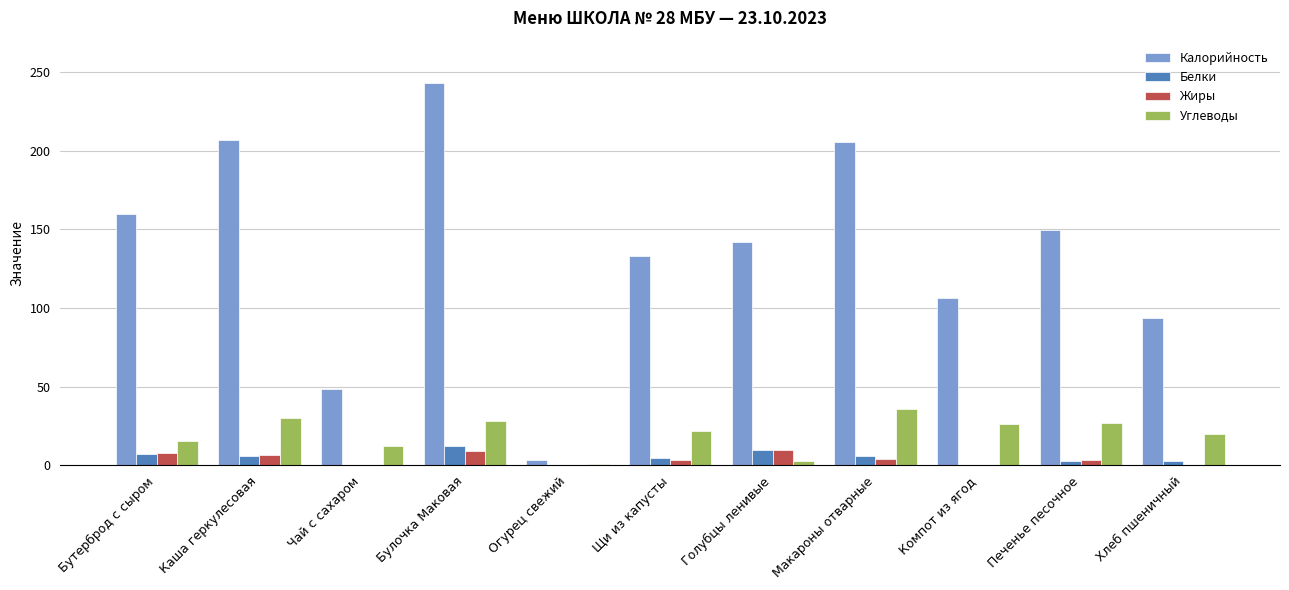

How many groups of bars are there?

11